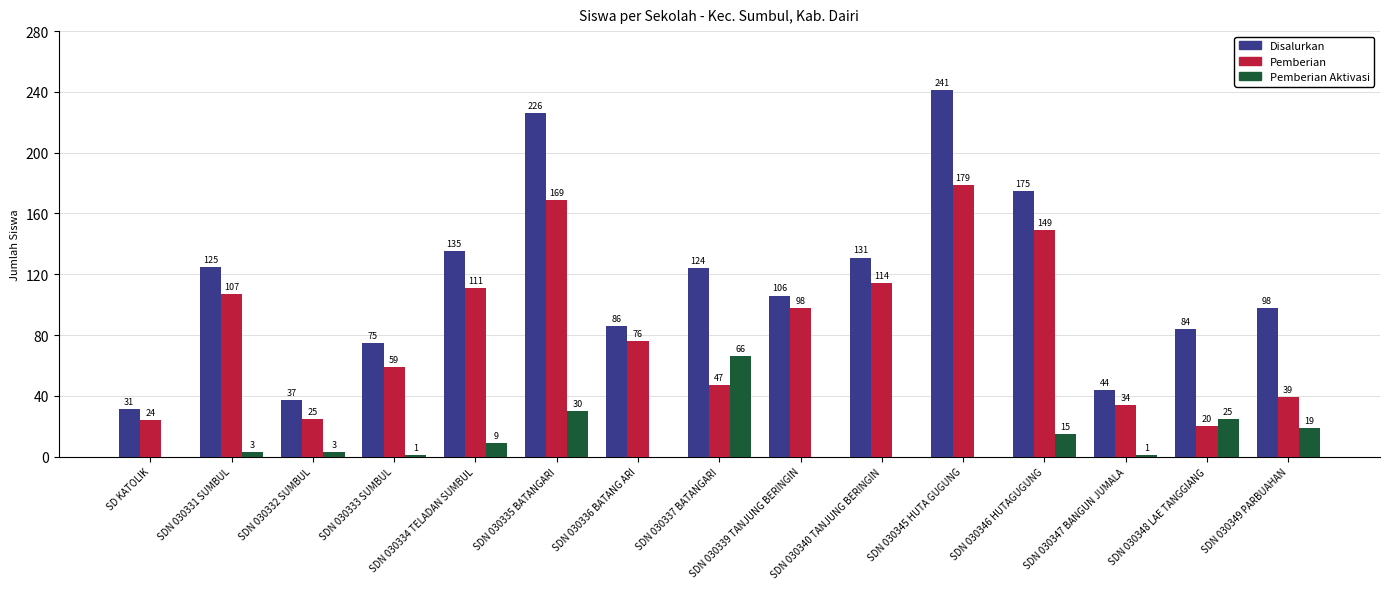

At which category does the chart reach its peak across all series?

SDN 030345 HUTA GUGUNG